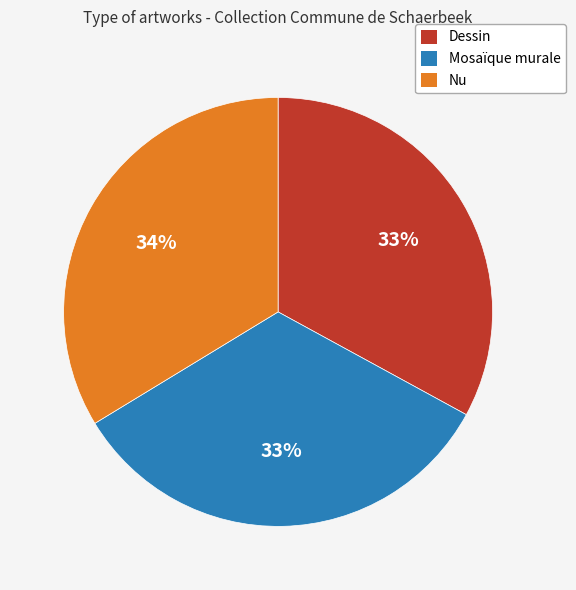

Combined, do Nu and Mosaïque murale account for over 50%?

Yes